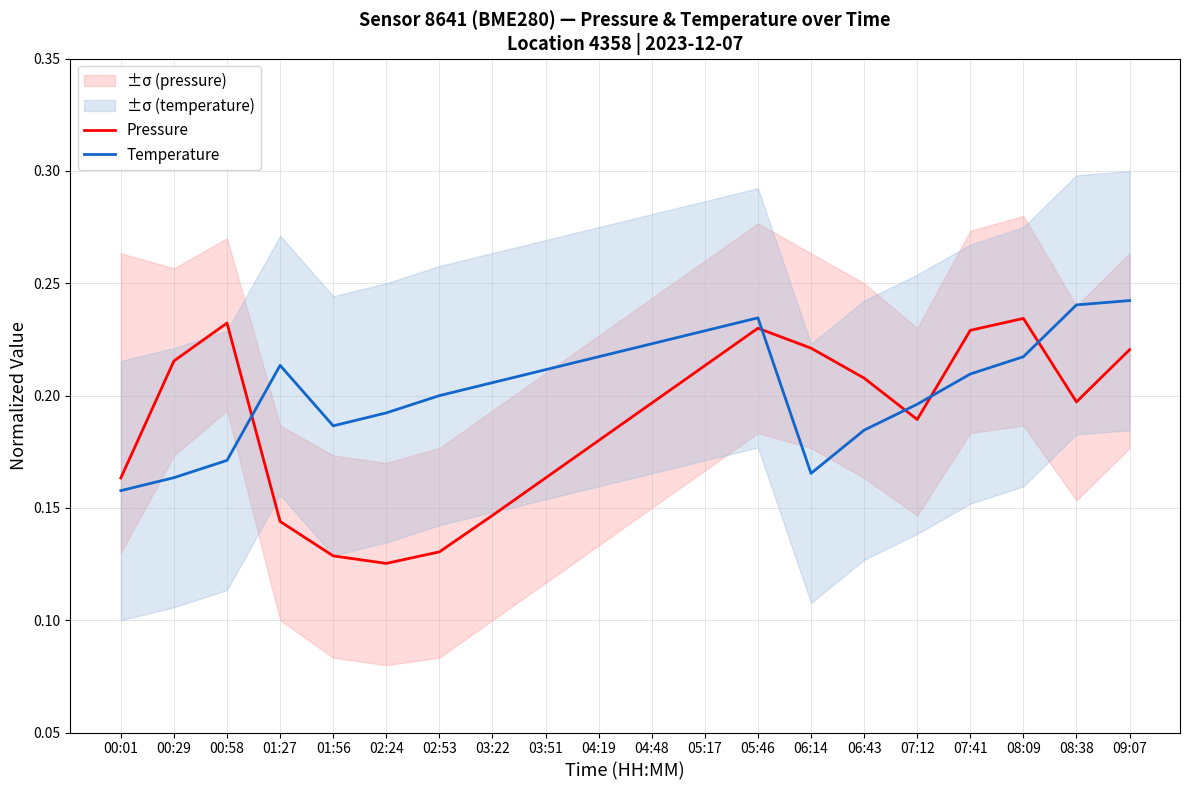

Rank the series at 06:43 from highest to lowest value.

Pressure, Temperature